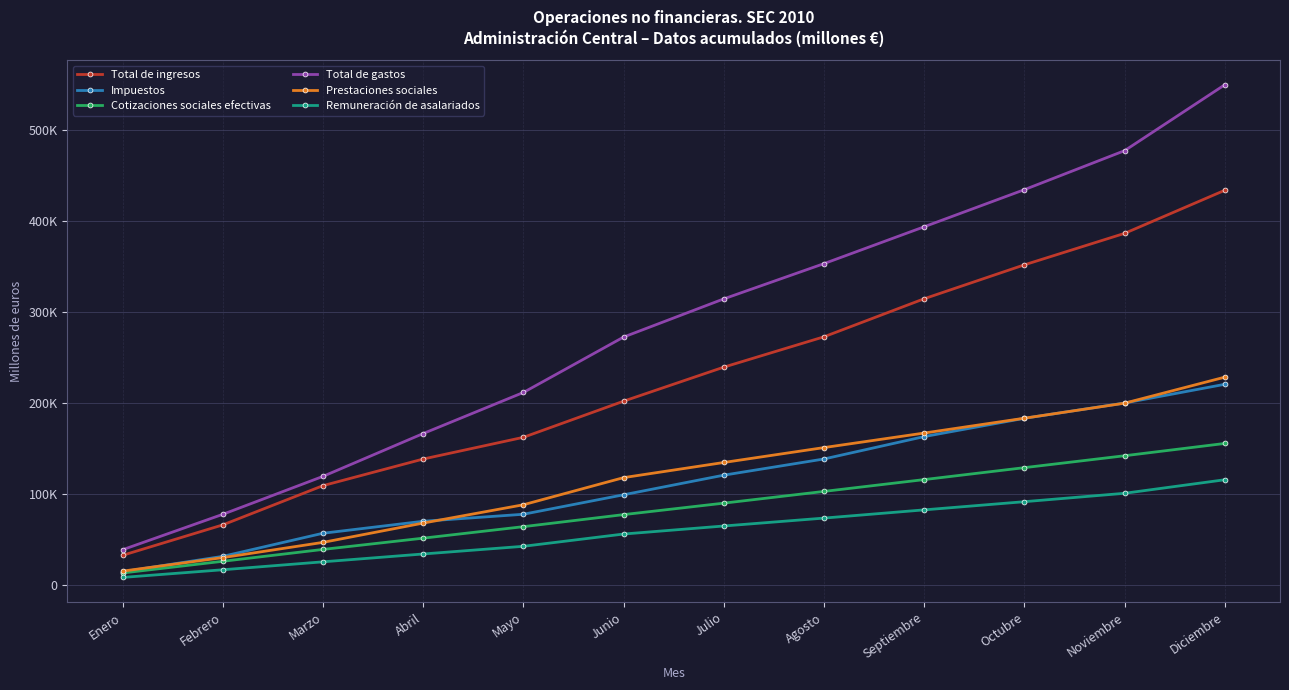

What is the difference between the maximum and minimum values in the Total de gastos series?

511007